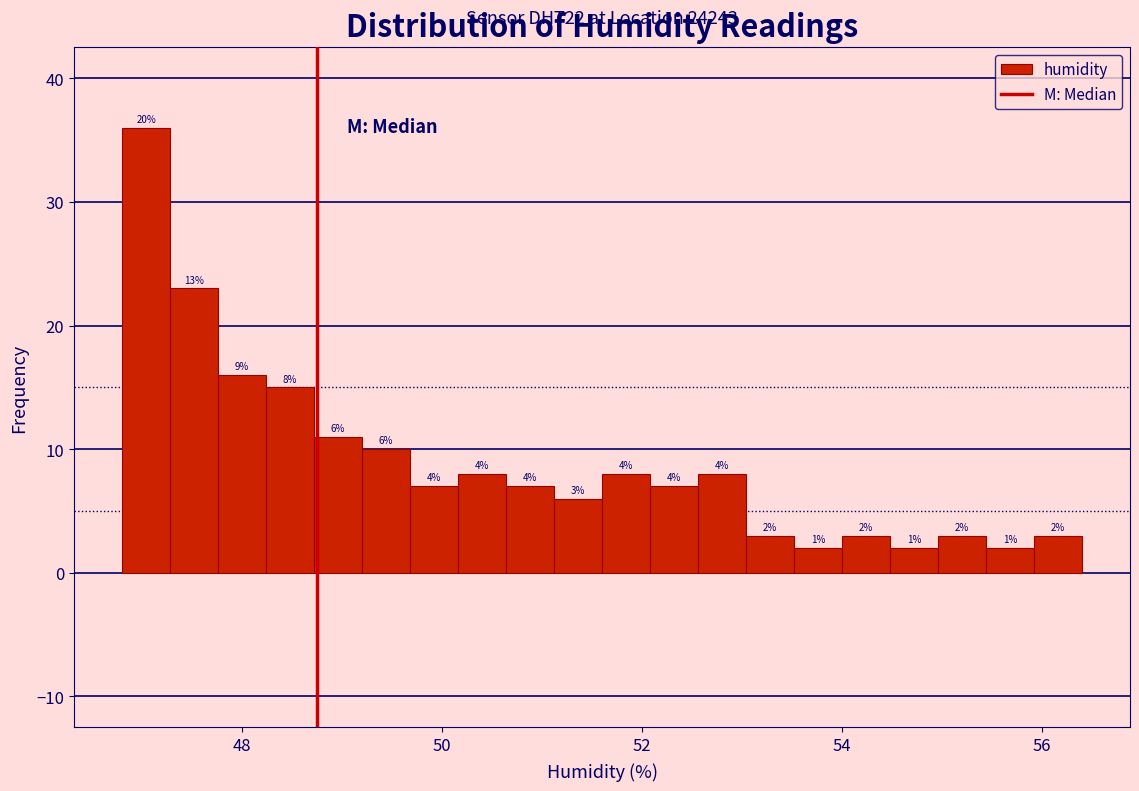

Around what value on the x-axis is the tallest bar? Give the approximate position of its centre, as read against the axis.

47.0